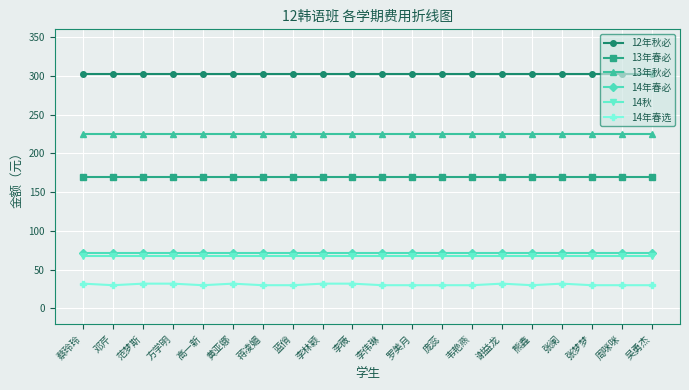

True or false: 13年秋必 and 13年春必 intersect in this chart.

False